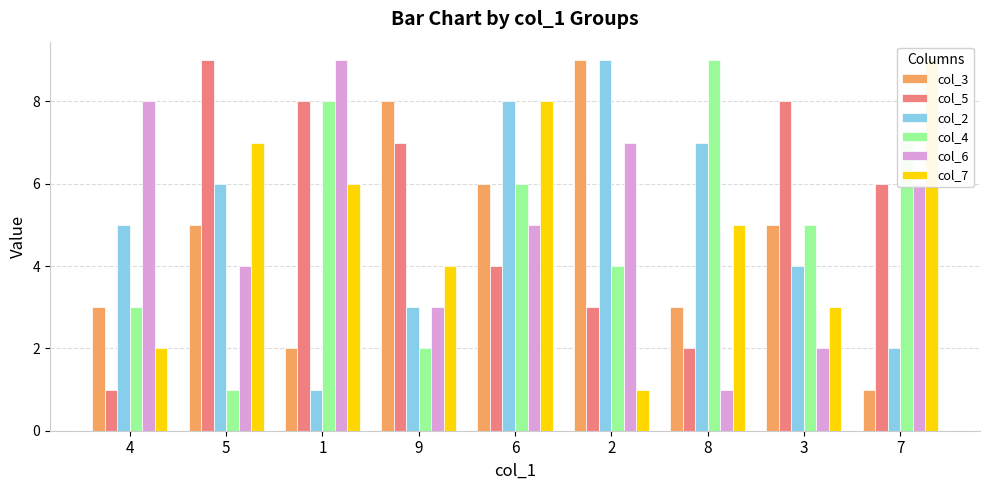

List the series in order of their peak value, lowest first.

col_3, col_5, col_2, col_4, col_6, col_7